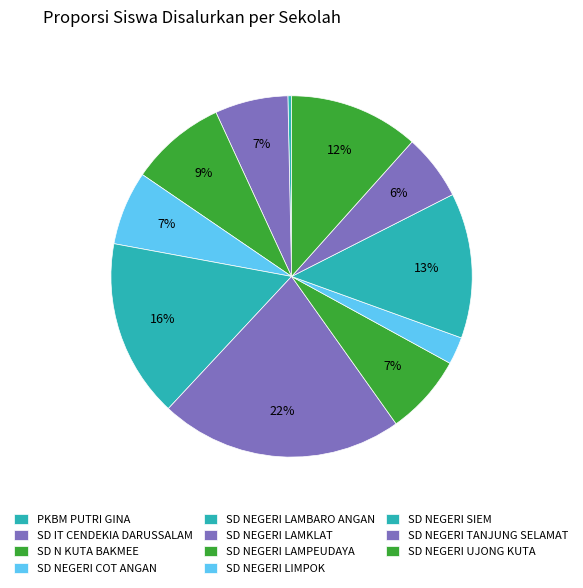

Does SD NEGERI TANJUNG SELAMAT account for over 50% of the chart?

No